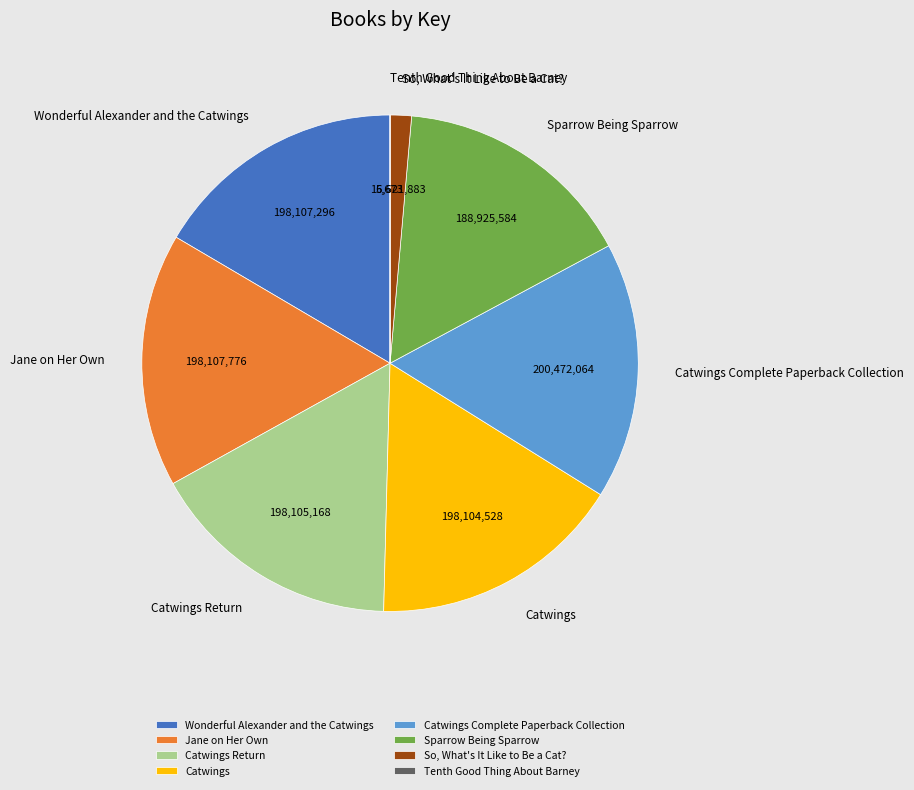

Is the sum of Jane on Her Own and Sparrow Being Sparrow greater than half?

No